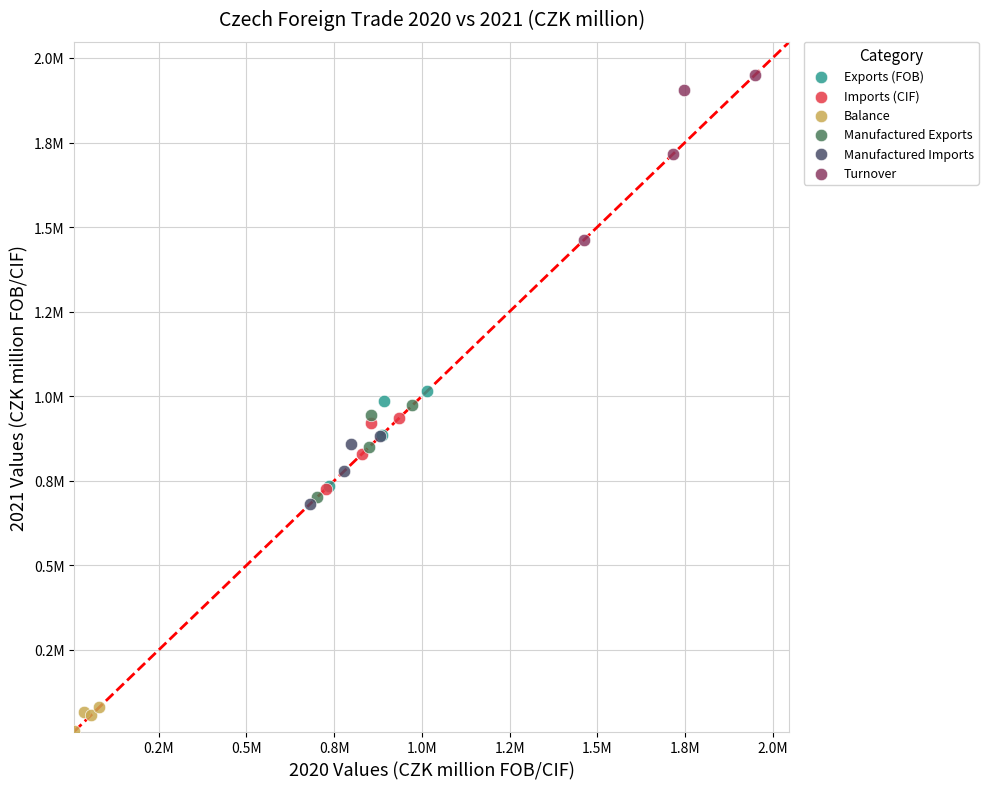

Which series has the widest spread of Y values?

Turnover